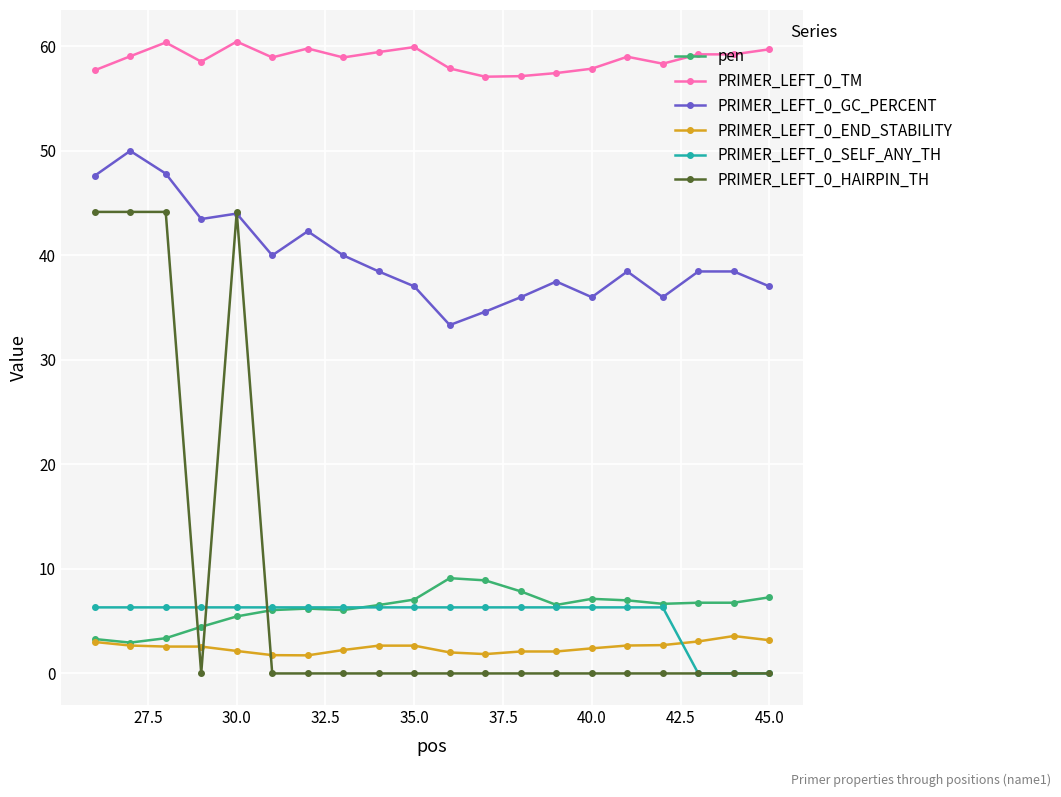

What is the maximum value shown in the chart?

60.5